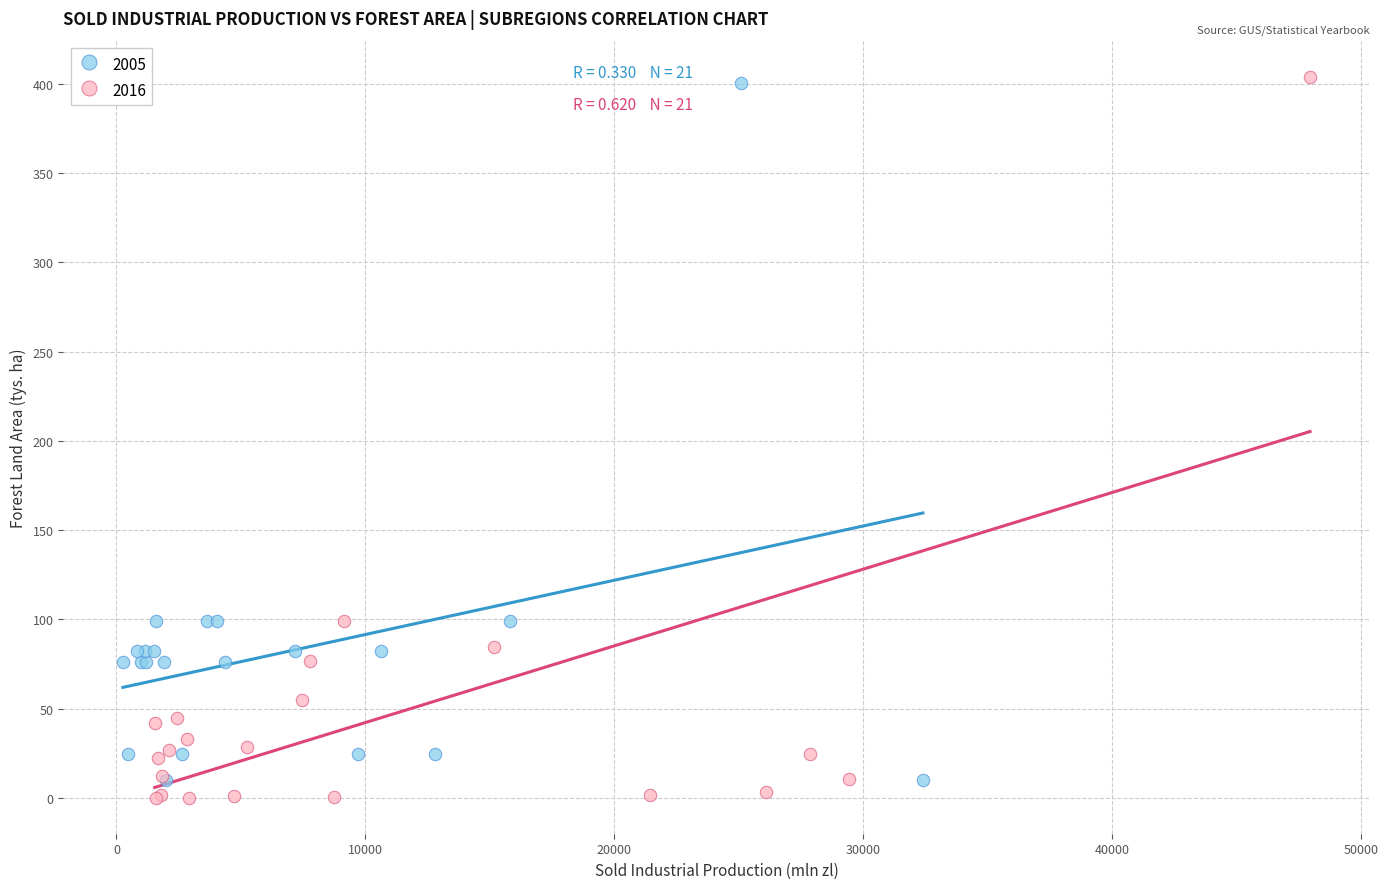

Which series reaches the minimum Y coordinate?

2016